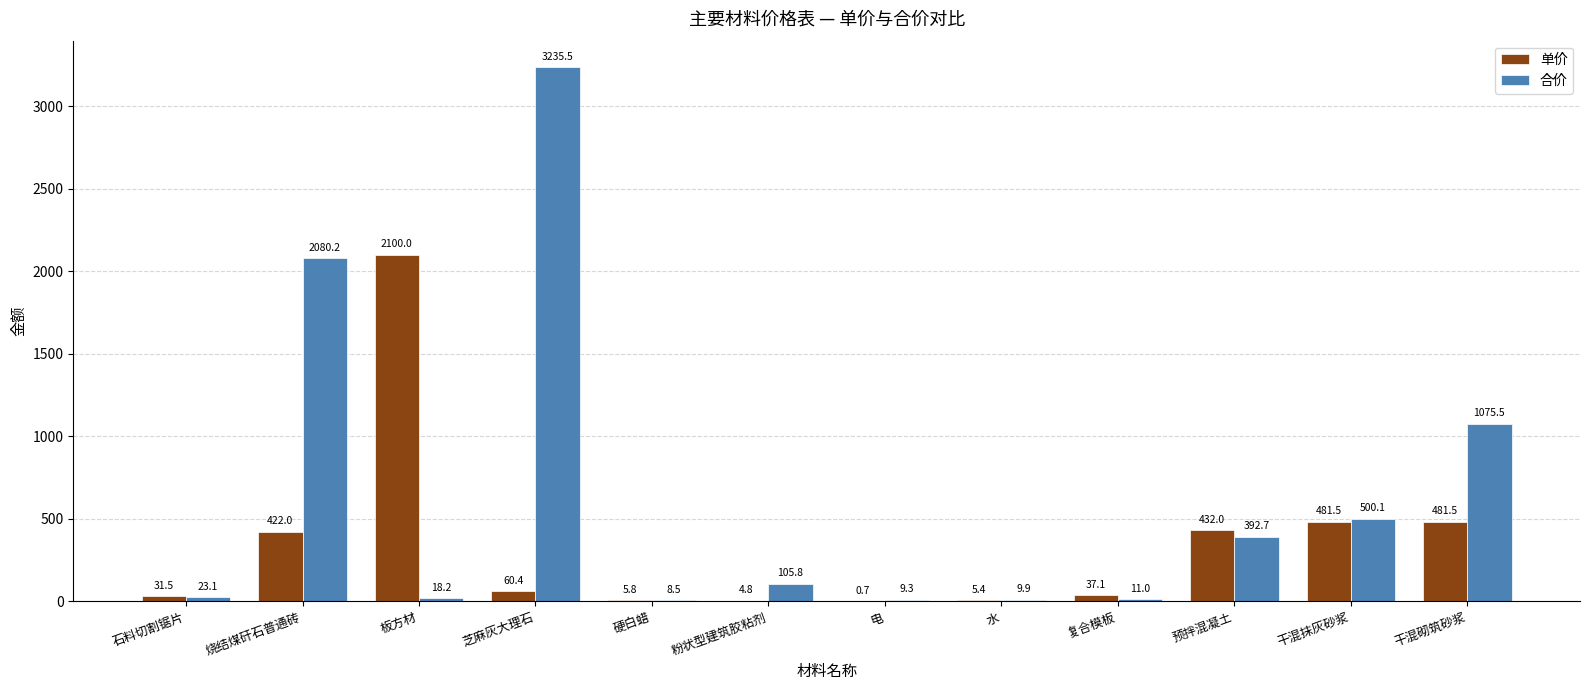

How many groups of bars are there?

12